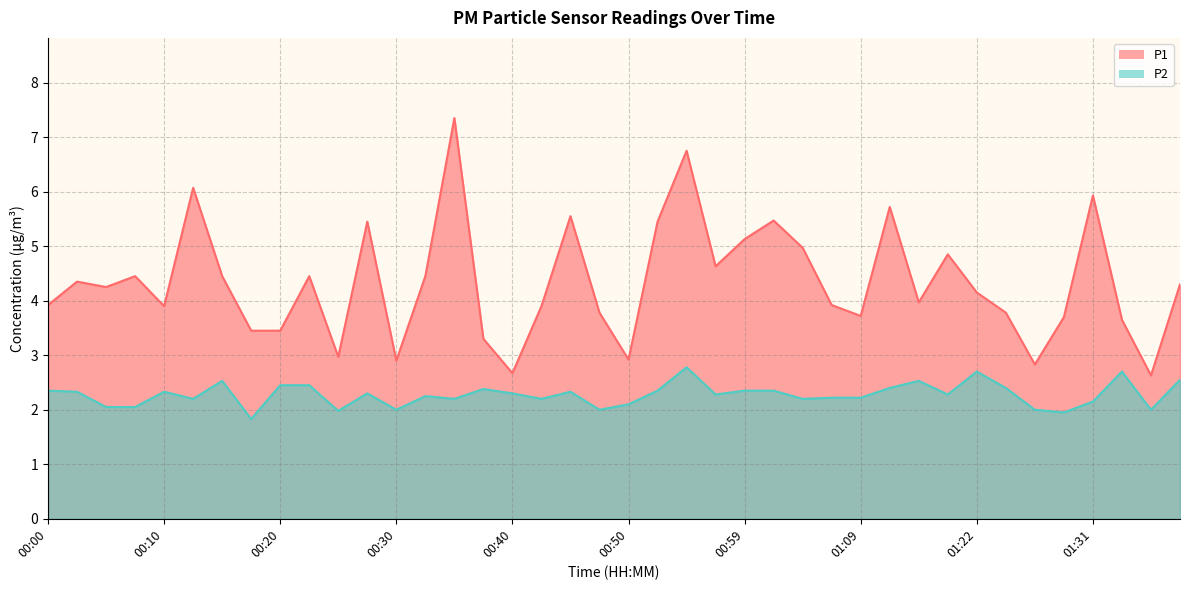

True or false: P1 and P2 cross at least once.

False